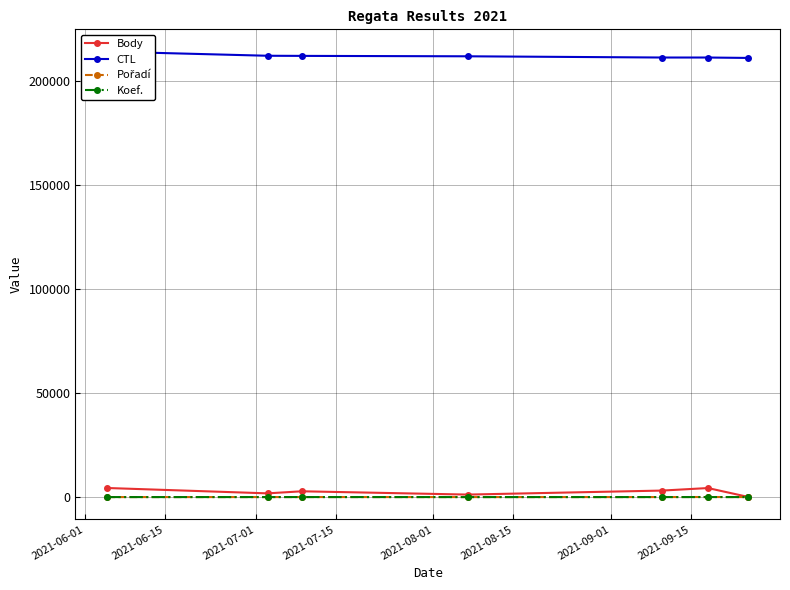

True or false: Koef. has more than 0 interior local peaks.

True